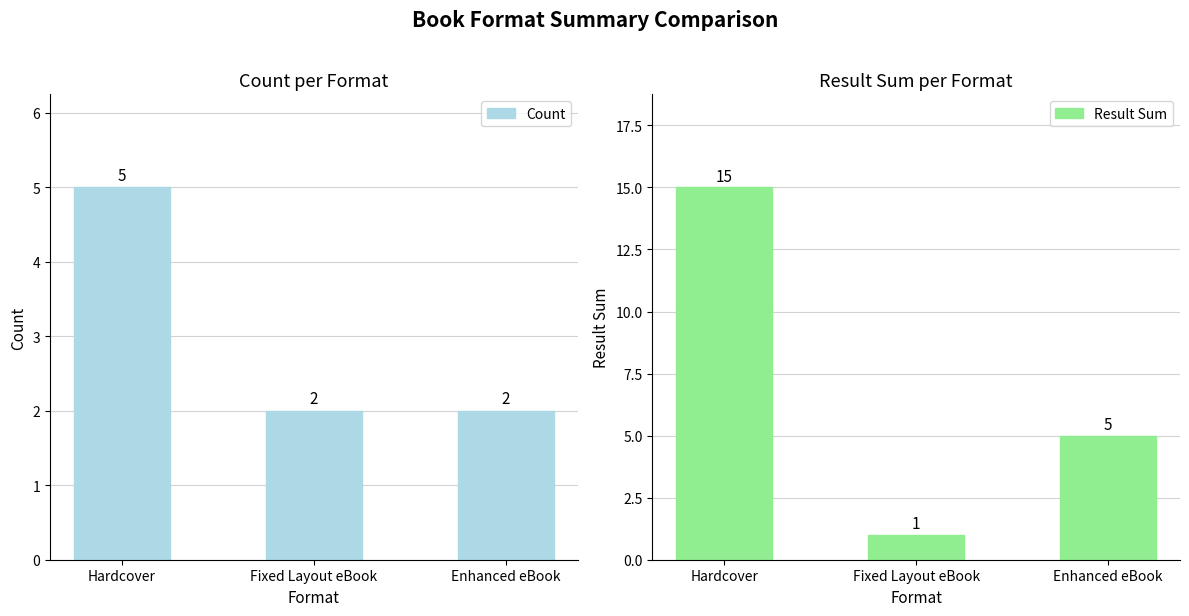

Rank the categories by Count value from lowest to highest.

Fixed Layout eBook, Enhanced eBook, Hardcover